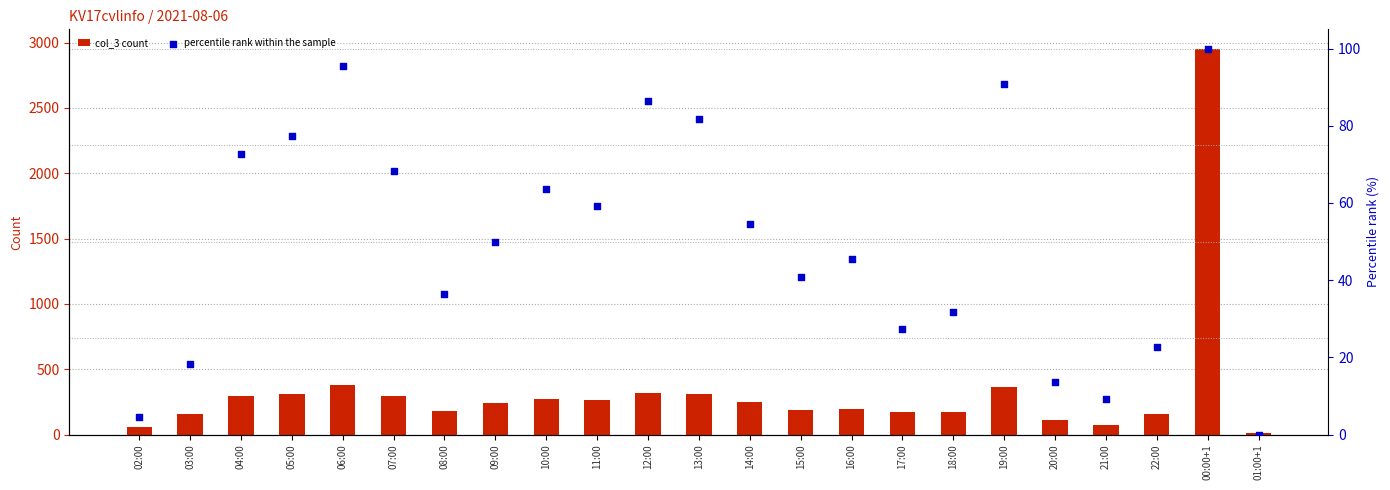

Which series contains the highest Y value?

col_3 count